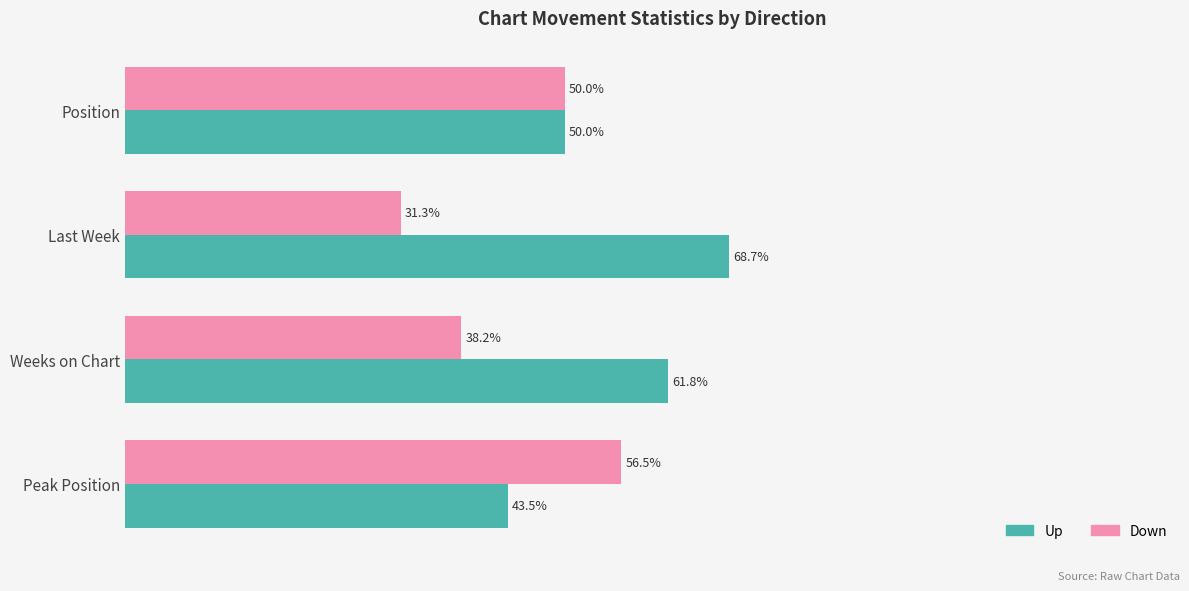

At which label is Up closest to 56?

Weeks on Chart